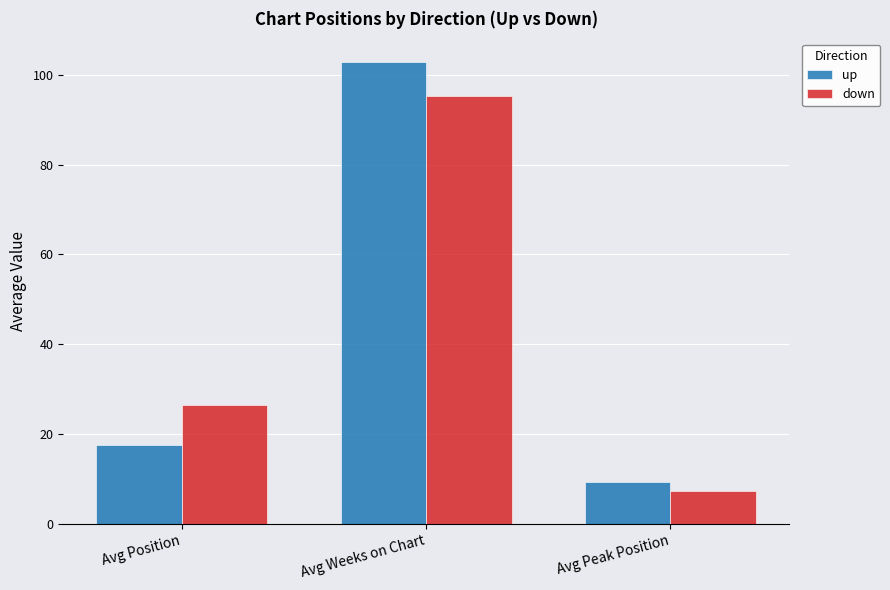

Reading left to right, list all the values displayed in this chart.

up: 17.5	103.0	9.3
down: 26.4	95.4	7.3